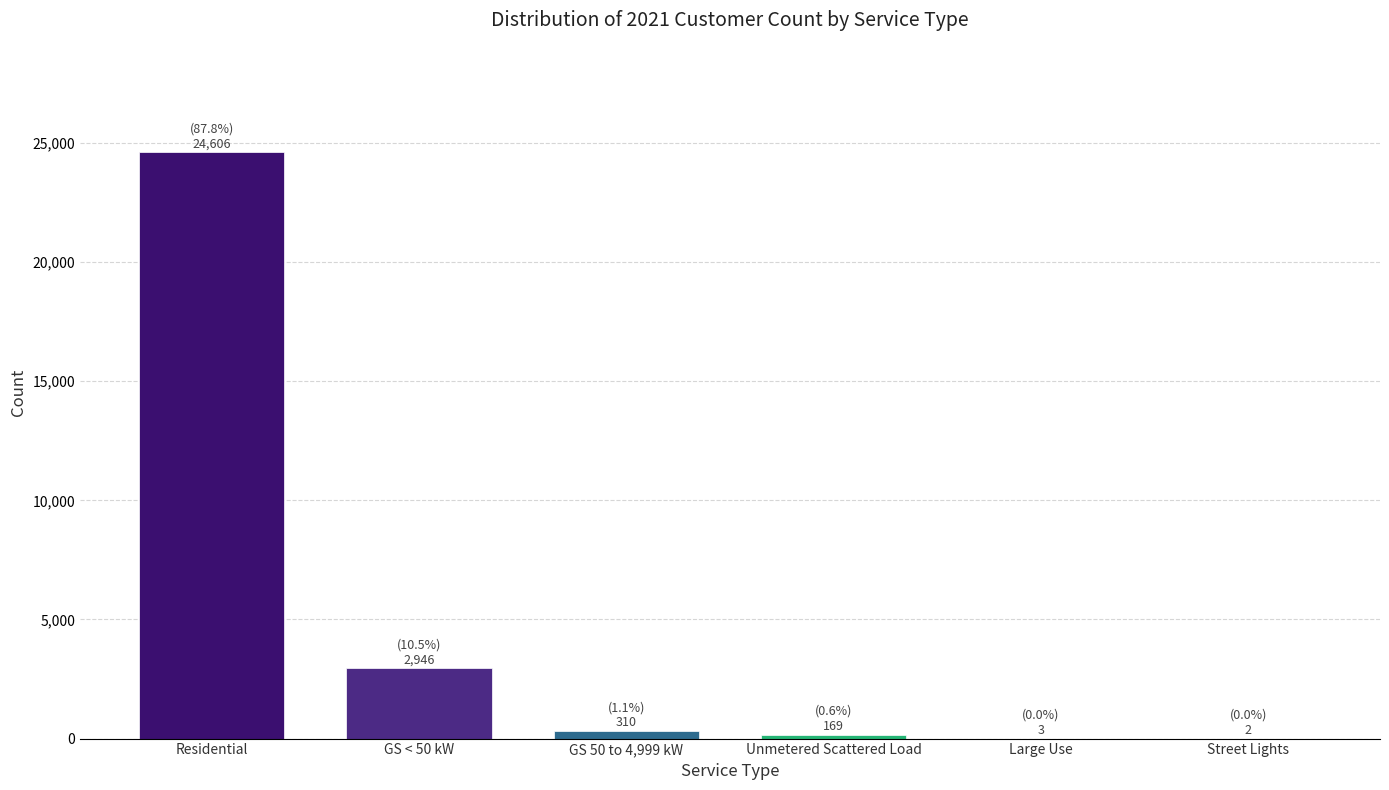

Which label corresponds to the largest value in the chart?

Residential